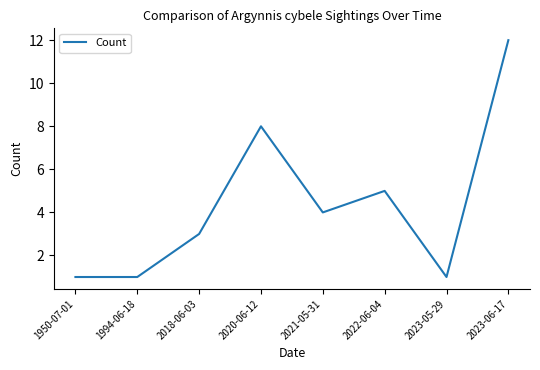

What position from the left is 1994-06-18?

2